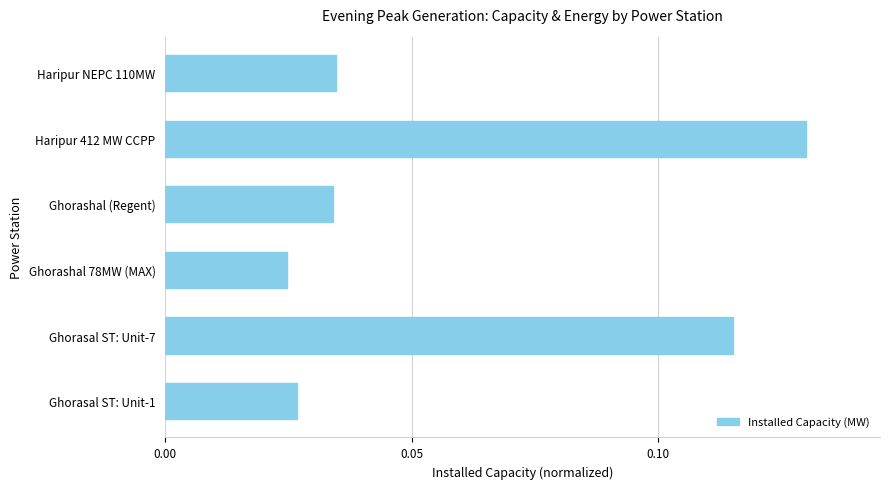

What is the sum of all values?

0.4